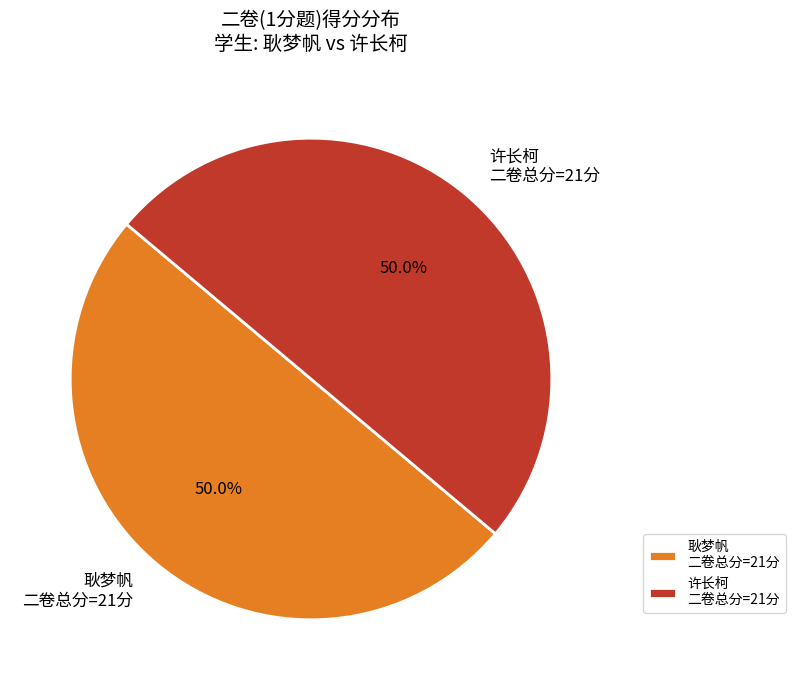

How many slices are in this pie chart?

2